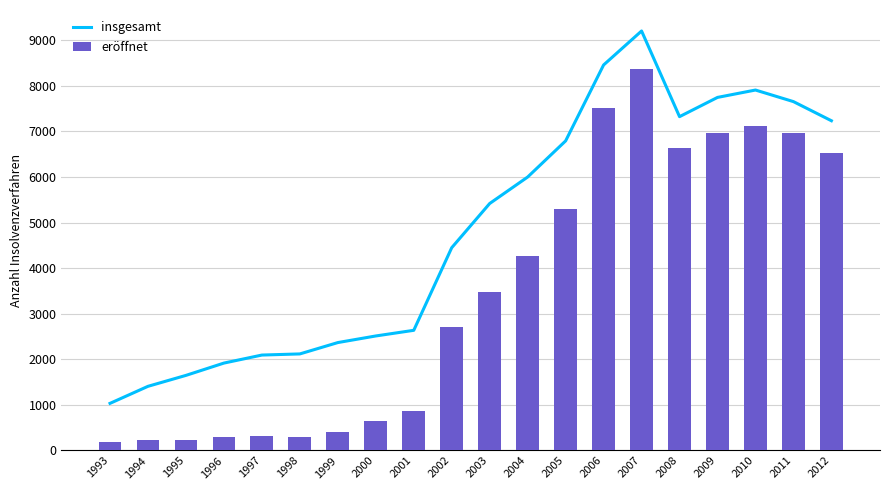

What is the sum of the insgesamt values at 1993 and 2006?

9494